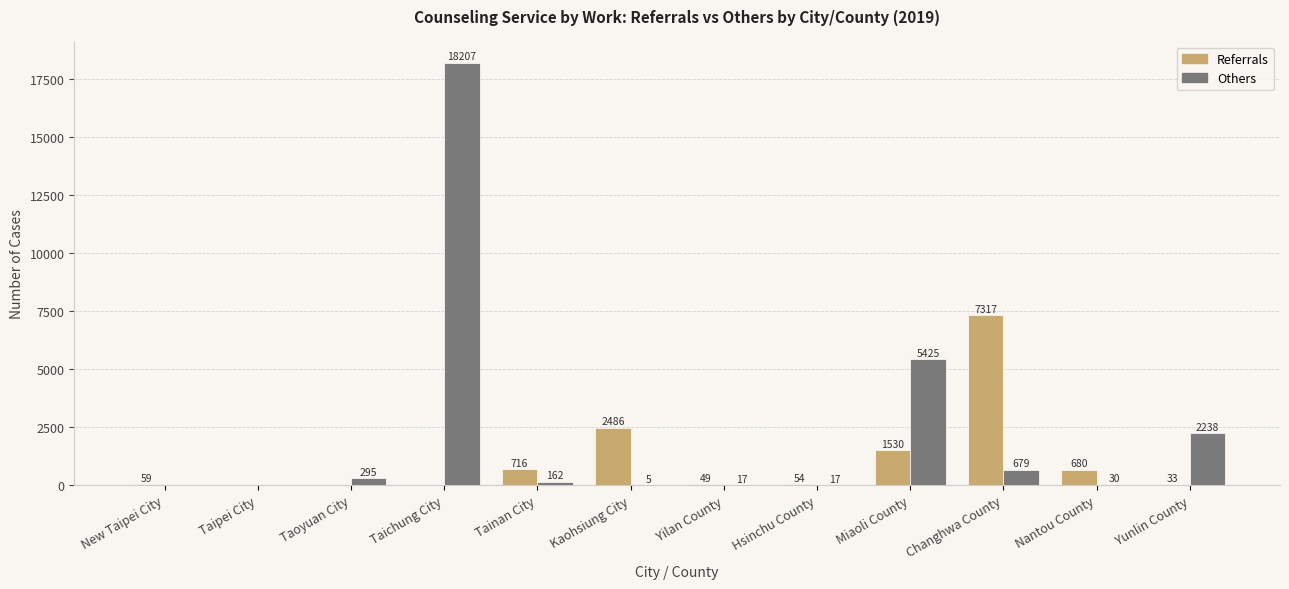

Reading right to left, list all the values displayed in this chart.

Referrals: 33	680	7317	1530	54	49	2486	716	0	0	0	59
Others: 2238	30	679	5425	17	17	5	162	18207	295	0	0